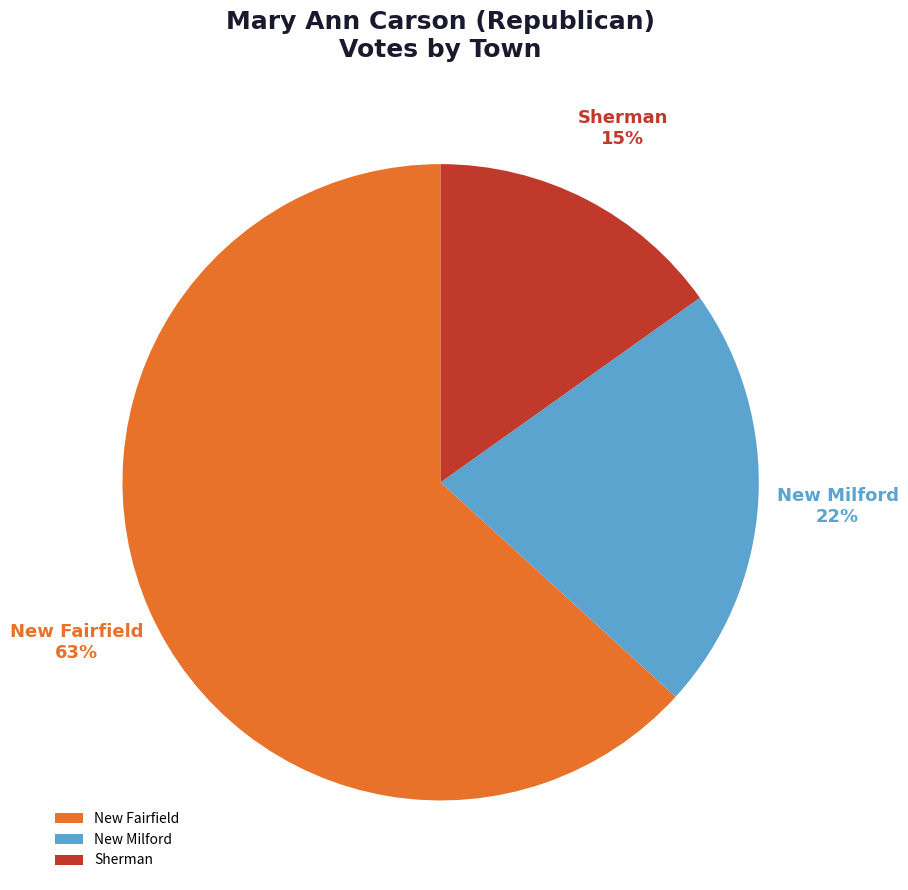

True or false: Sherman accounts for 22% of the total.

False